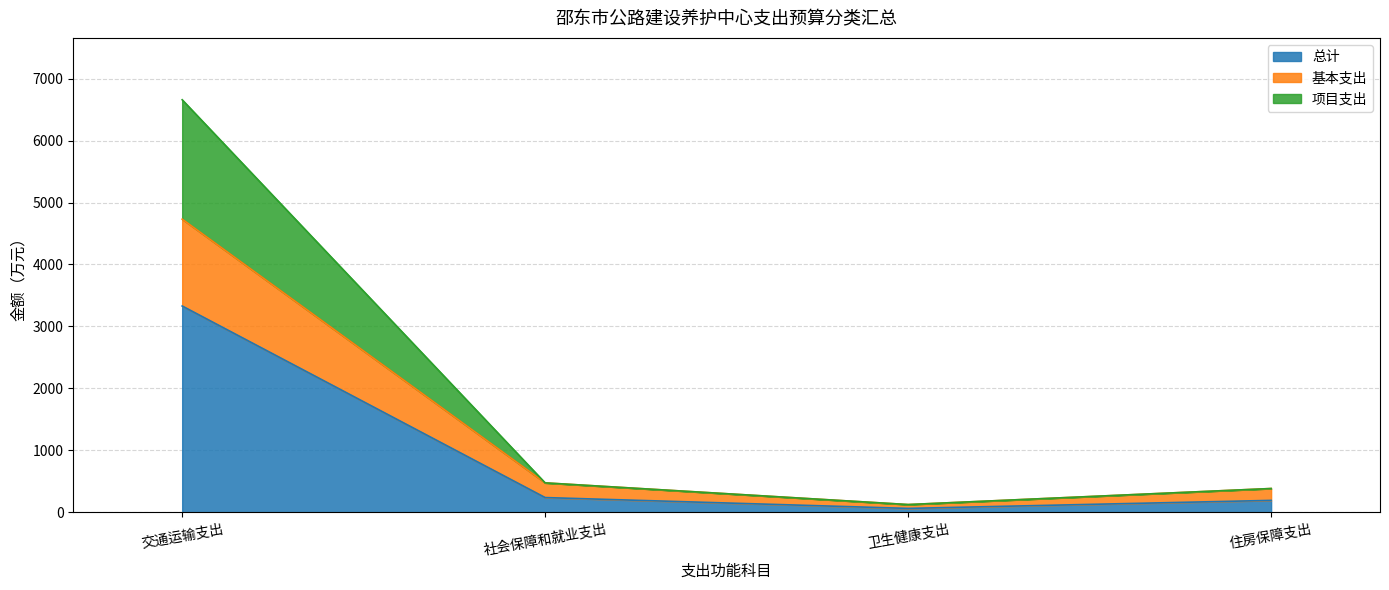

At which category is the sum across all series the highest?

交通运输支出